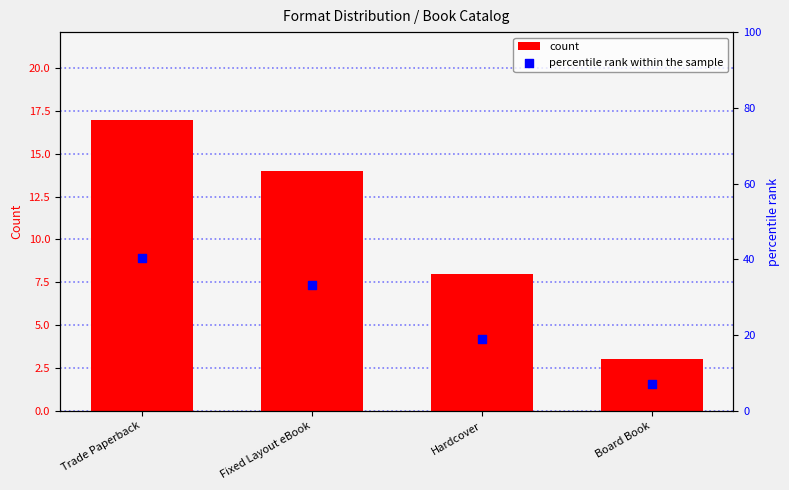

Which series has the largest total across all categories?

percentile rank within the sample